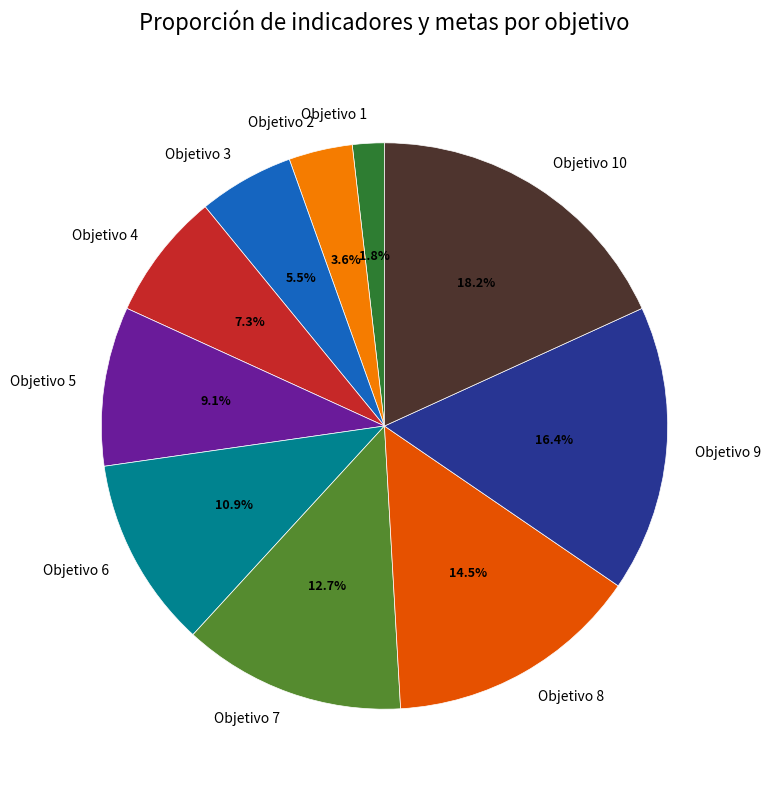

To the nearest percent, what is the difference between the Objetivo 4 and Objetivo 8 slice percentages?

7%